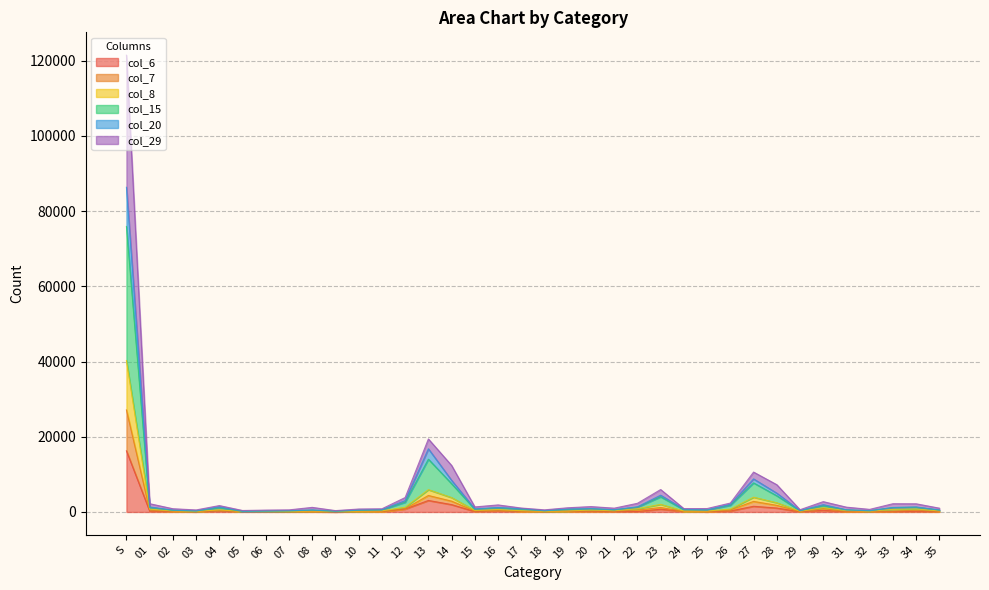

At which label is col_29 closest to 13583?

13